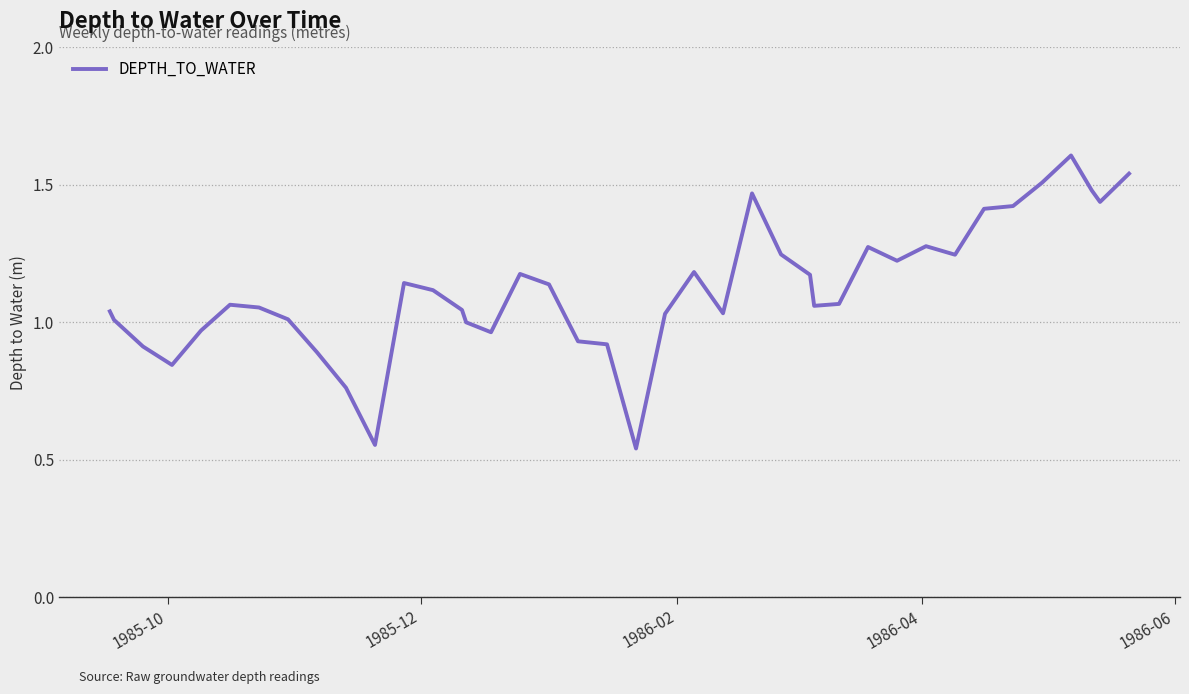

What is the maximum value shown in the chart?

1.6